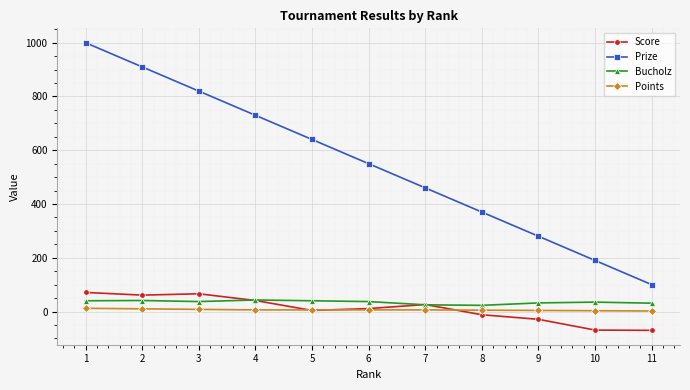

What is the difference between the maximum and minimum values in the Bucholz series?

20